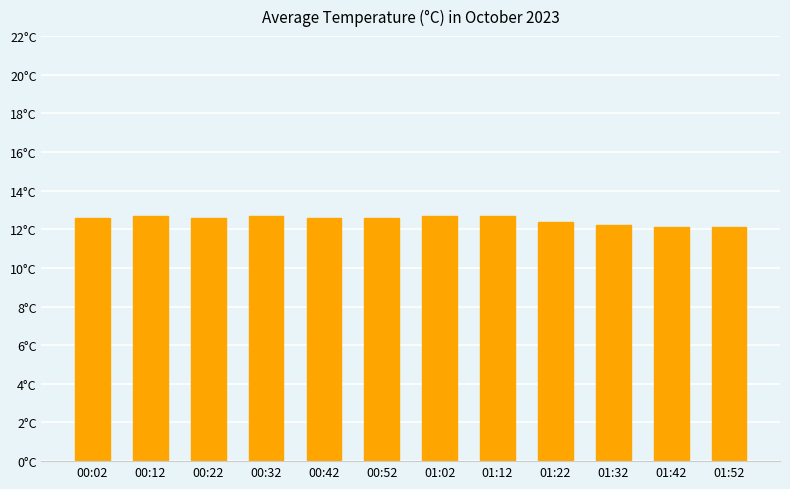

Does the chart contain any negative values?

No